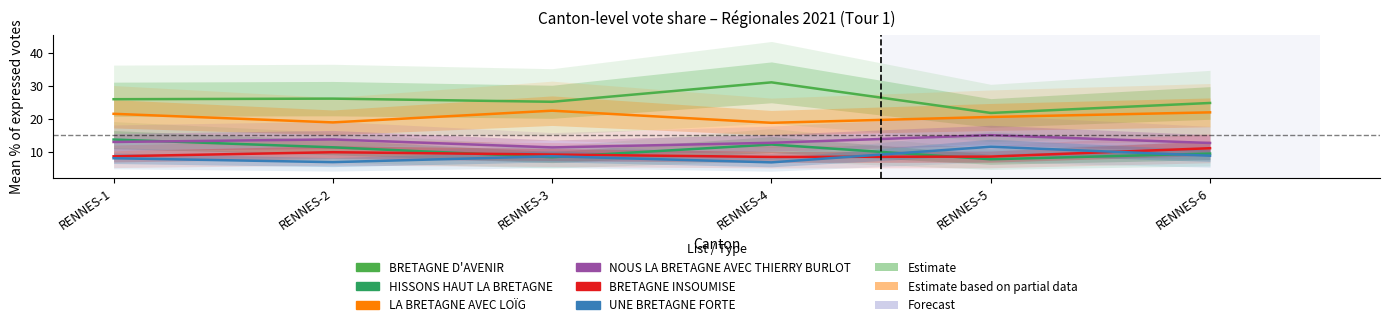

How many interior local valleys does the HISSONS HAUT LA BRETAGNE series have?

2